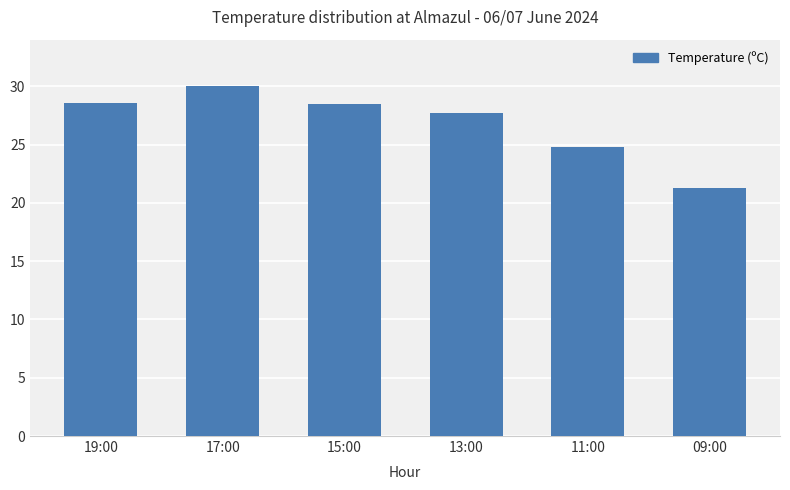

The chart shows a value of 28.6 at 19:00. True or false?

True